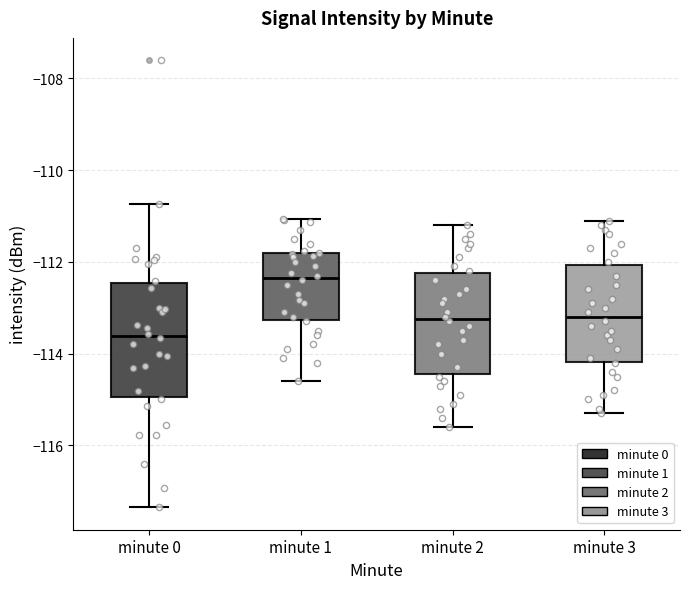

Reading left to right, transcribe this box plot: for each box, give where its median line is, the range the box spans, and where its two whiskers end, as read against the y-axis. The values are not printed on the chart, so give them approximately, as read against the axis.

minute 0: median -113.6, box -115.0 to -112.4, whiskers -117.4 to -110.8
minute 1: median -112.4, box -113.2 to -111.8, whiskers -114.6 to -111.0
minute 2: median -113.2, box -114.4 to -112.2, whiskers -115.6 to -111.2
minute 3: median -113.2, box -114.2 to -112.0, whiskers -115.2 to -111.0